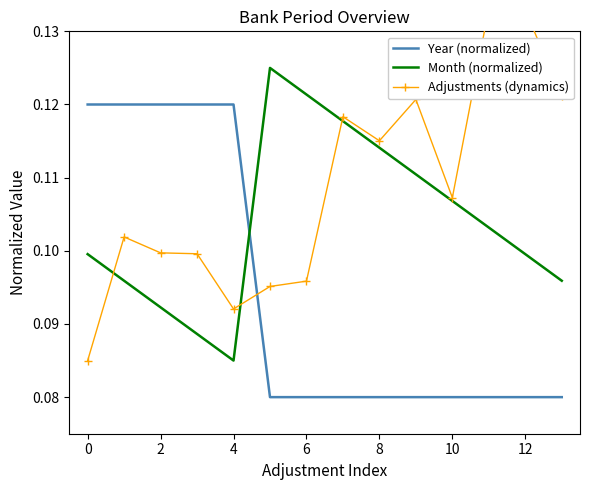

Which series has the widest spread of values?

Adjustments (dynamics)